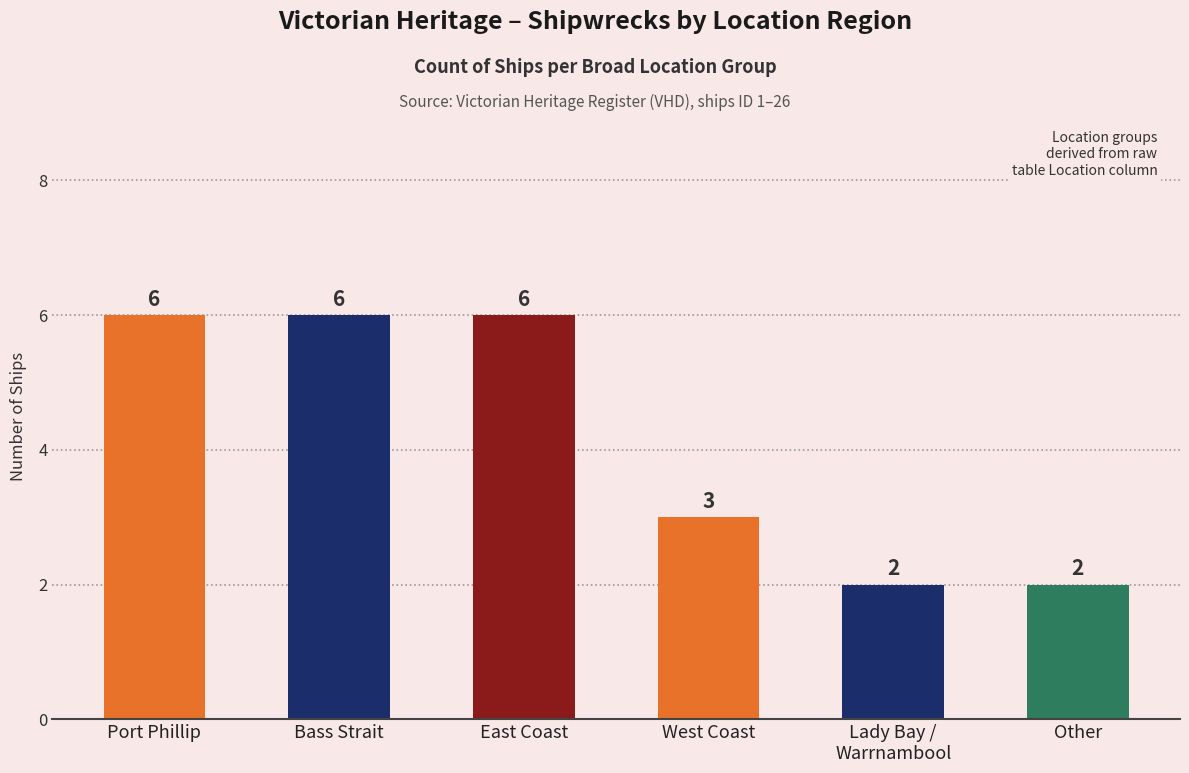

What is the greatest value displayed?

6